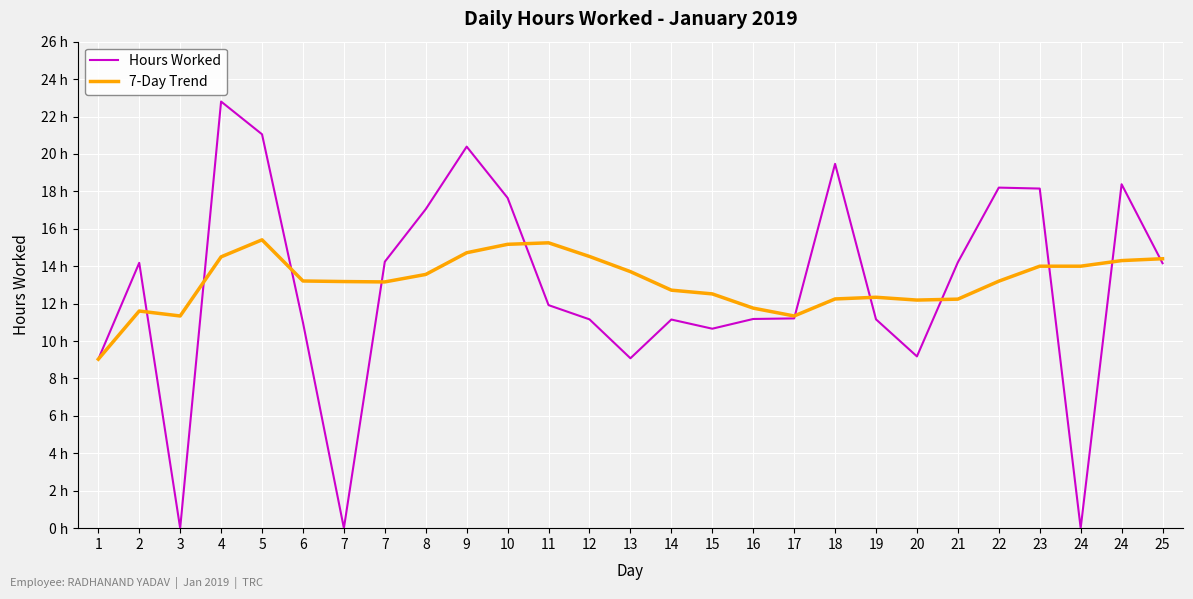

Does the chart have visible grid lines?

Yes